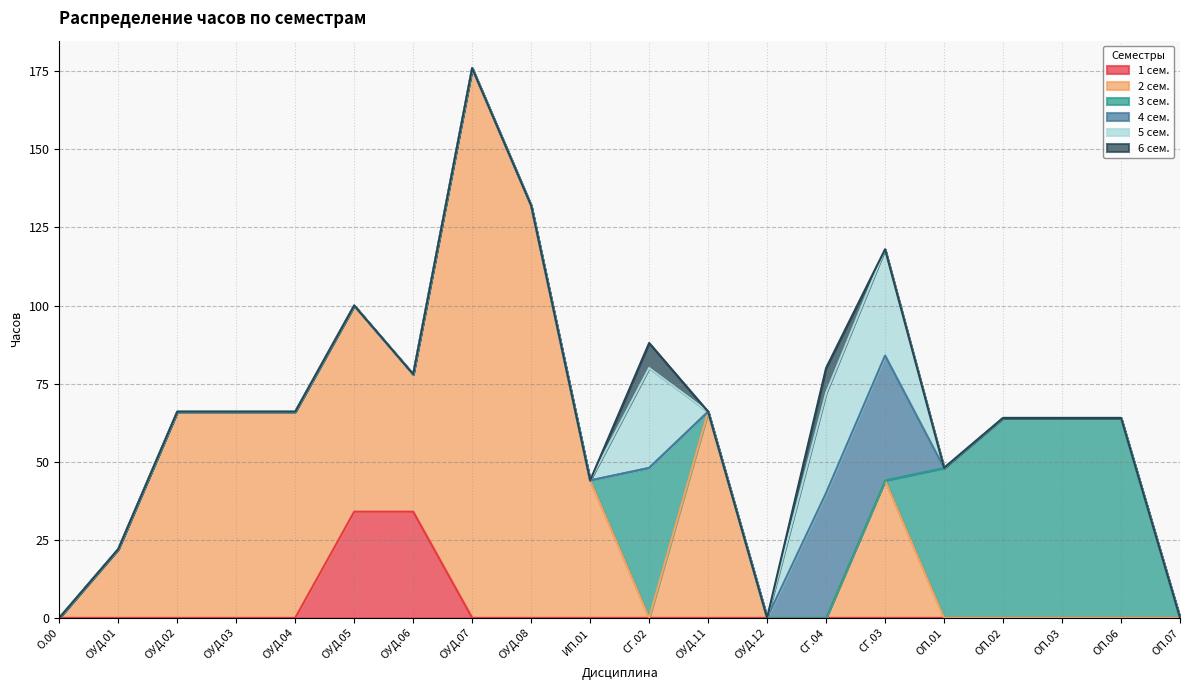

True or false: 1 сем. and 4 сем. intersect in this chart.

False